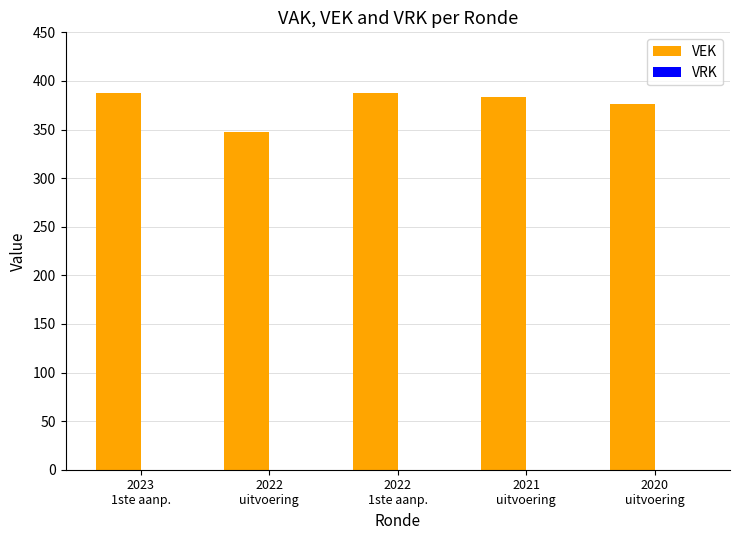

What is the difference between the second highest and minimum values?

41